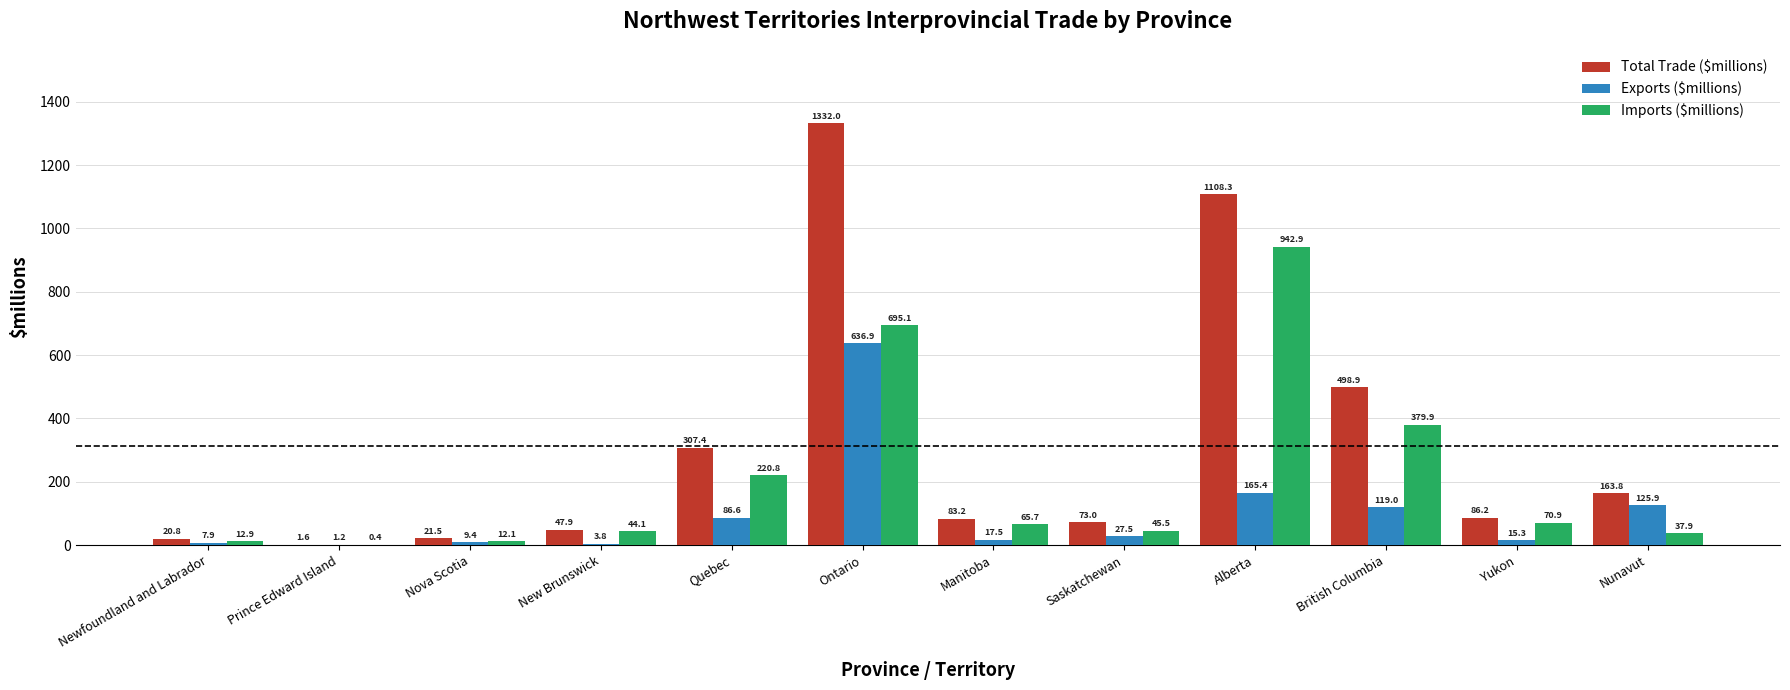

Where does the Total Trade ($millions) series first go above 86?

Quebec